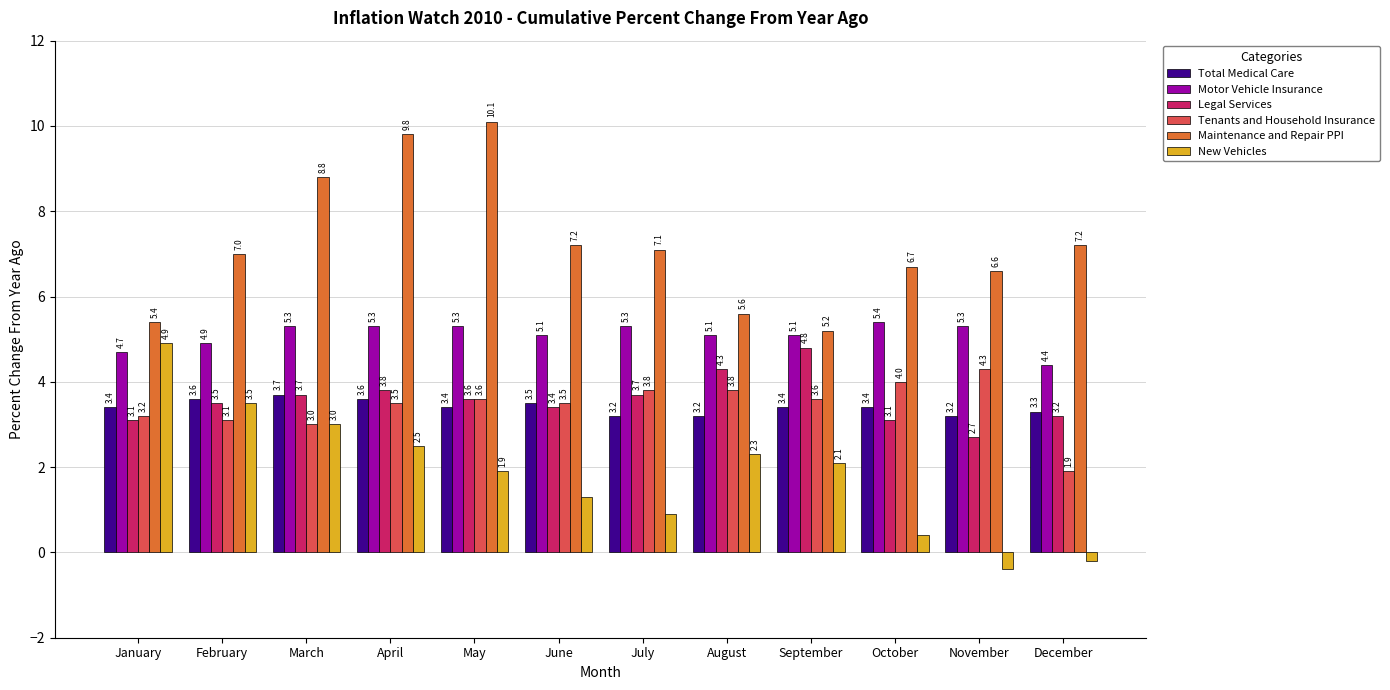

How many distinct data groups are displayed?

6